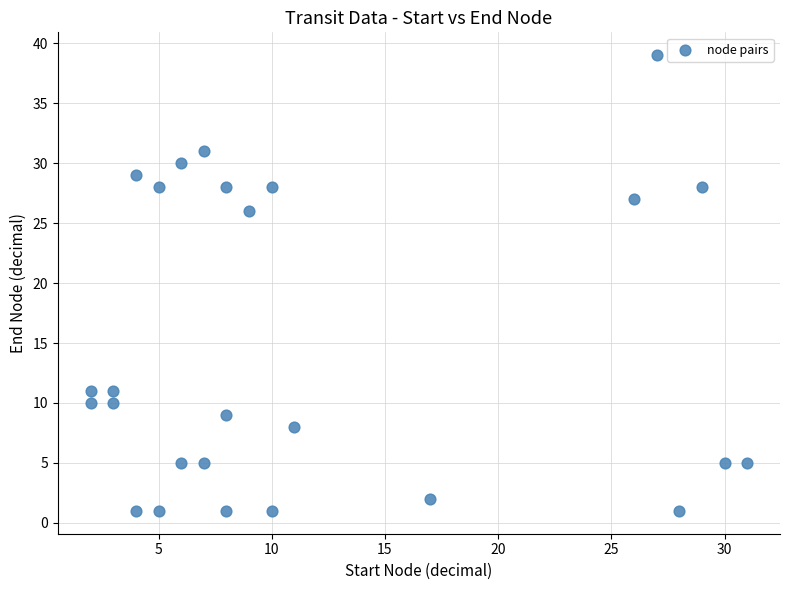

What Y value in the scatter plot is closest to 20?

26